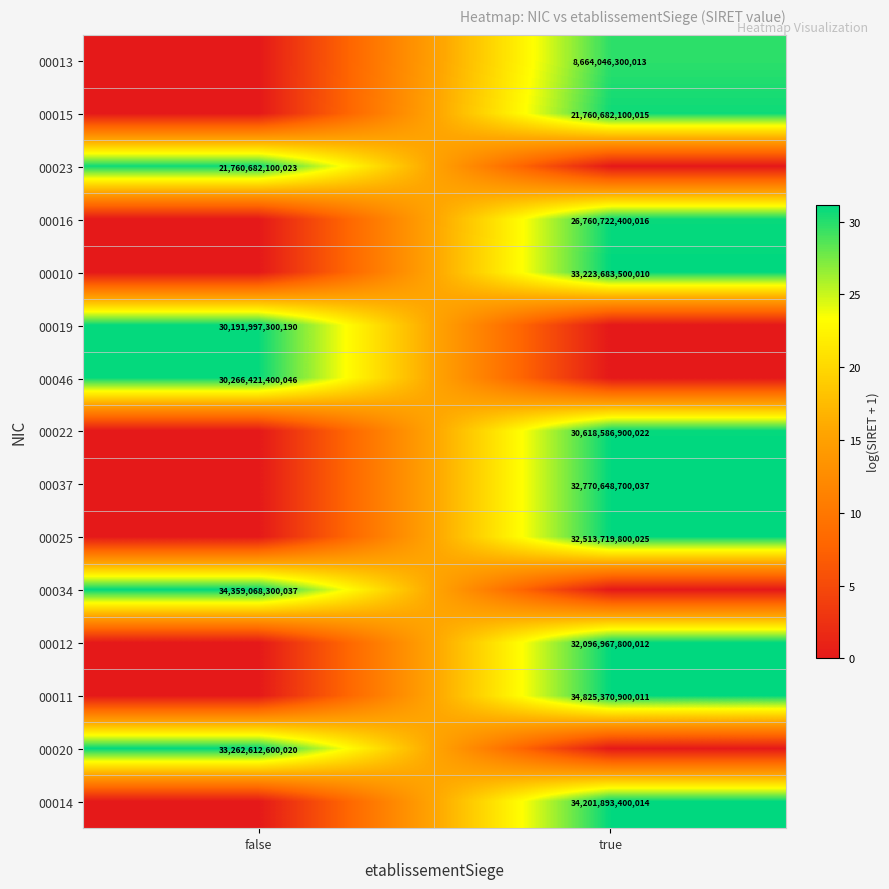

Is it true that 00013 equals 12083737469133 at true?

False